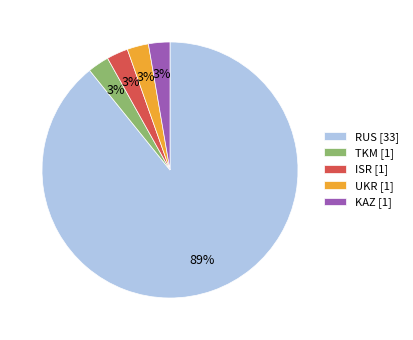

True or false: UKR [1] accounts for 3% of the total.

True